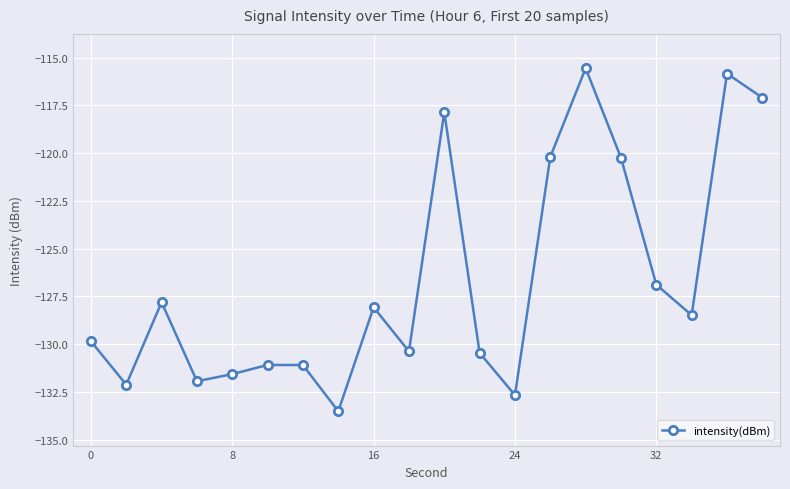

What is the minimum value shown in the chart?

-133.5